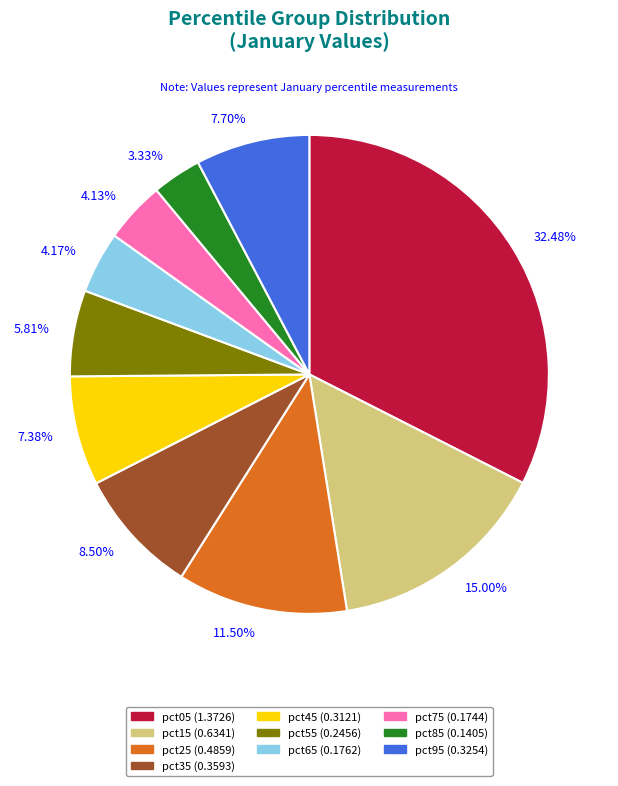

Which slice is the smallest?

pct85